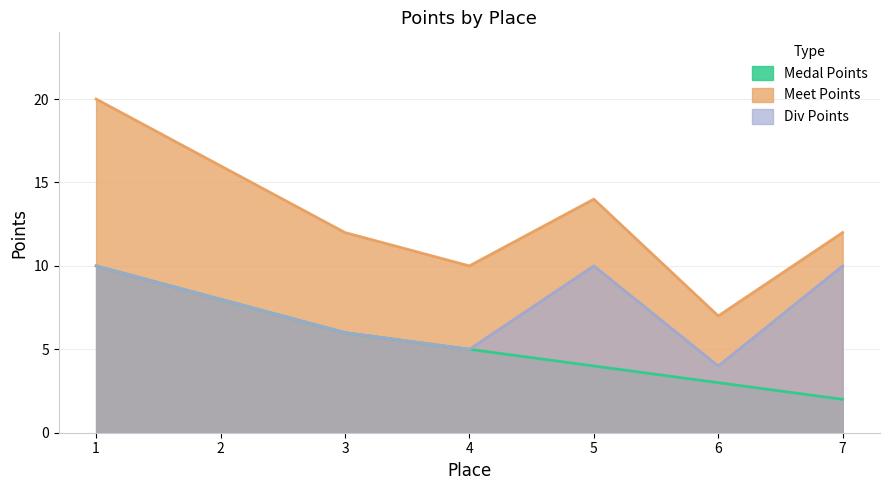

Reading left to right, list all the values displayed in this chart.

Medal Points: 1=10	2=8	3=6	4=5	5=4	6=3	7=2
Meet Points: 1=20	2=16	3=12	4=10	5=14	6=7	7=12
Div Points: 1=10	2=8	3=6	4=5	5=10	6=4	7=10